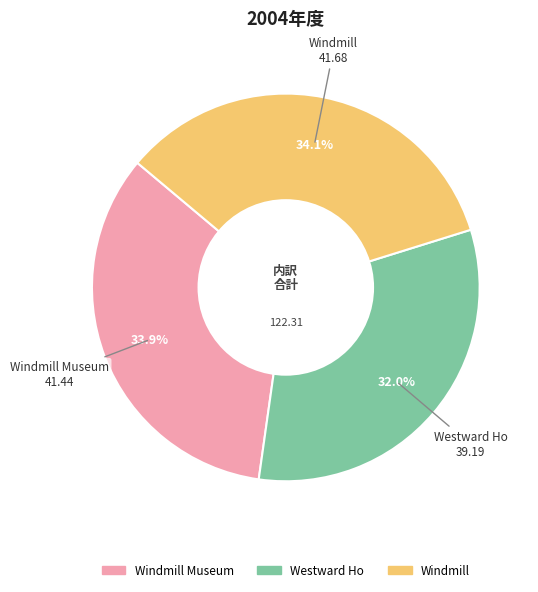

How many slices are in this pie chart?

3